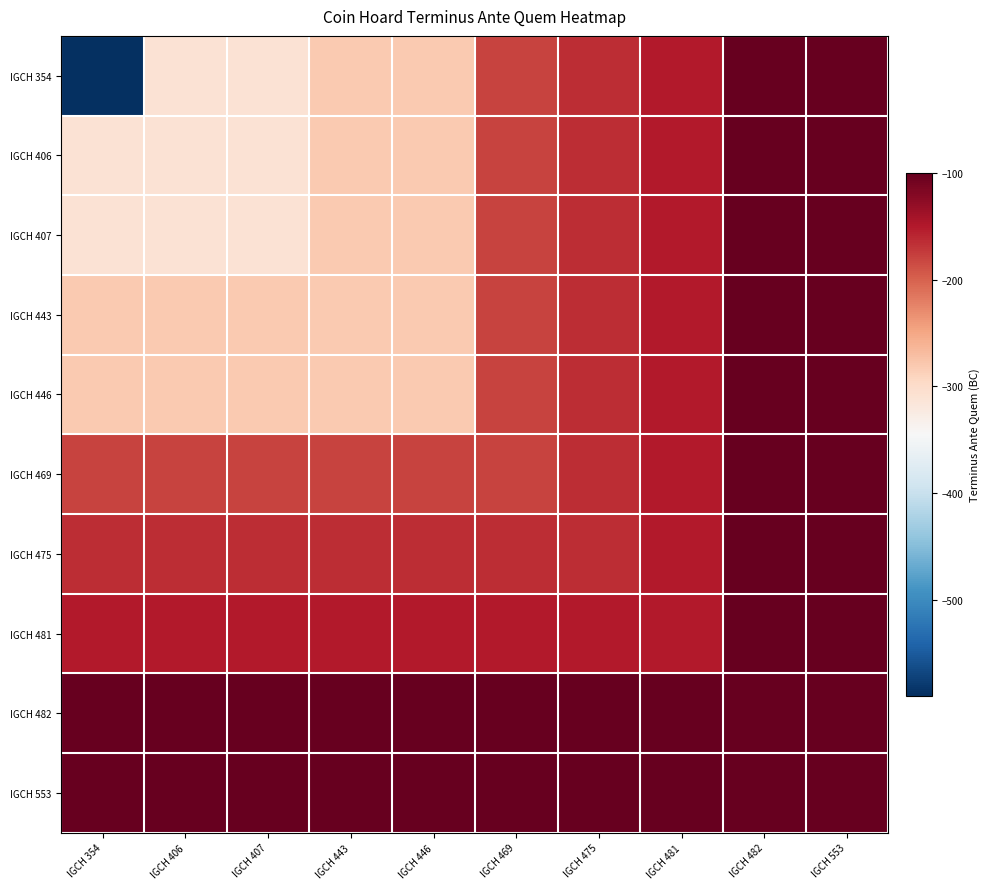

Reading left to right, list all the values displayed in this chart.

IGCH 354: IGCH 354=-590	IGCH 406=-310	IGCH 407=-310	IGCH 443=-280	IGCH 446=-280	IGCH 469=-180	IGCH 475=-165	IGCH 481=-150	IGCH 482=-100	IGCH 553=-100
IGCH 406: IGCH 354=-310	IGCH 406=-310	IGCH 407=-310	IGCH 443=-280	IGCH 446=-280	IGCH 469=-180	IGCH 475=-165	IGCH 481=-150	IGCH 482=-100	IGCH 553=-100
IGCH 407: IGCH 354=-310	IGCH 406=-310	IGCH 407=-310	IGCH 443=-280	IGCH 446=-280	IGCH 469=-180	IGCH 475=-165	IGCH 481=-150	IGCH 482=-100	IGCH 553=-100
IGCH 443: IGCH 354=-280	IGCH 406=-280	IGCH 407=-280	IGCH 443=-280	IGCH 446=-280	IGCH 469=-180	IGCH 475=-165	IGCH 481=-150	IGCH 482=-100	IGCH 553=-100
IGCH 446: IGCH 354=-280	IGCH 406=-280	IGCH 407=-280	IGCH 443=-280	IGCH 446=-280	IGCH 469=-180	IGCH 475=-165	IGCH 481=-150	IGCH 482=-100	IGCH 553=-100
IGCH 469: IGCH 354=-180	IGCH 406=-180	IGCH 407=-180	IGCH 443=-180	IGCH 446=-180	IGCH 469=-180	IGCH 475=-165	IGCH 481=-150	IGCH 482=-100	IGCH 553=-100
IGCH 475: IGCH 354=-165	IGCH 406=-165	IGCH 407=-165	IGCH 443=-165	IGCH 446=-165	IGCH 469=-165	IGCH 475=-165	IGCH 481=-150	IGCH 482=-100	IGCH 553=-100
IGCH 481: IGCH 354=-150	IGCH 406=-150	IGCH 407=-150	IGCH 443=-150	IGCH 446=-150	IGCH 469=-150	IGCH 475=-150	IGCH 481=-150	IGCH 482=-100	IGCH 553=-100
IGCH 482: IGCH 354=-100	IGCH 406=-100	IGCH 407=-100	IGCH 443=-100	IGCH 446=-100	IGCH 469=-100	IGCH 475=-100	IGCH 481=-100	IGCH 482=-100	IGCH 553=-100
IGCH 553: IGCH 354=-100	IGCH 406=-100	IGCH 407=-100	IGCH 443=-100	IGCH 446=-100	IGCH 469=-100	IGCH 475=-100	IGCH 481=-100	IGCH 482=-100	IGCH 553=-100